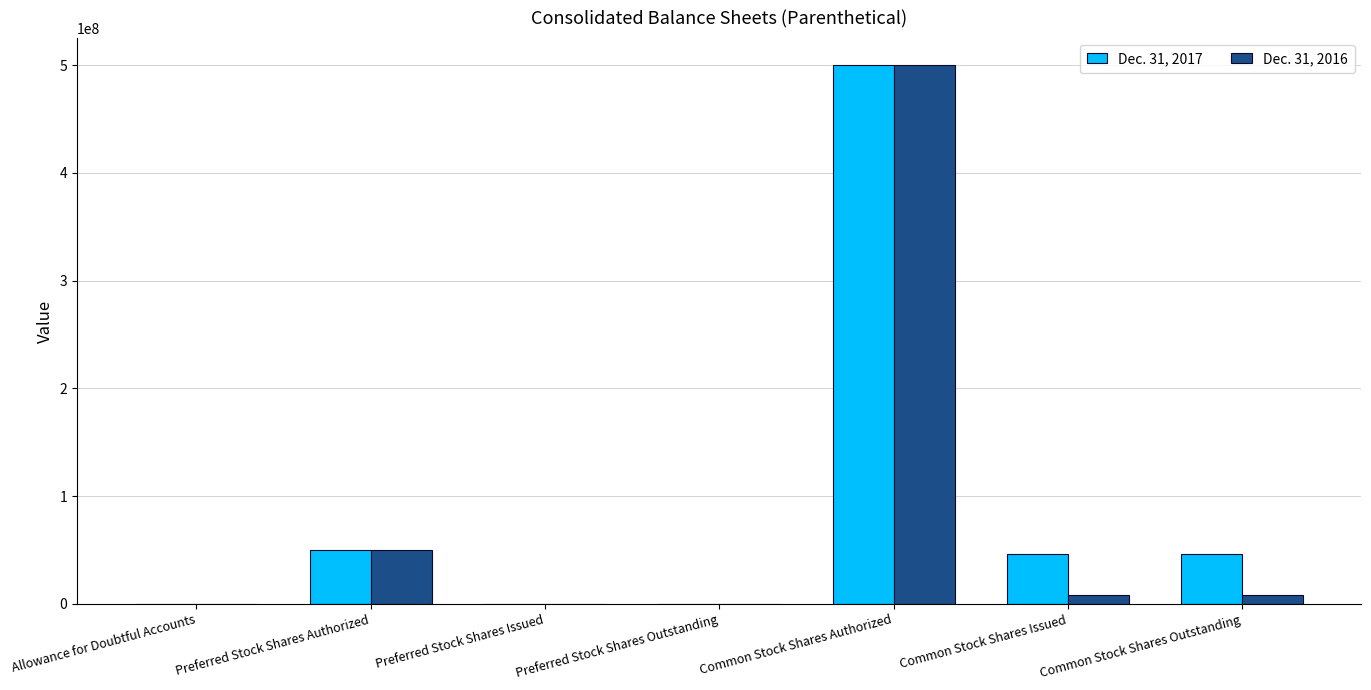

What is the average value of the Dec. 31, 2017 series?

91903480